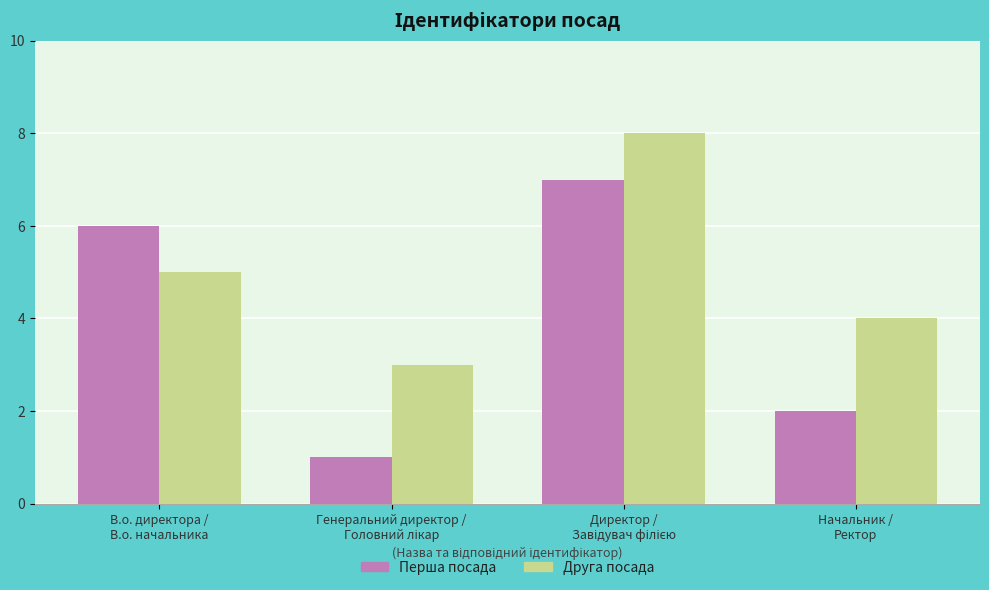

What are all the series names shown in the legend?

Перша посада, Друга посада